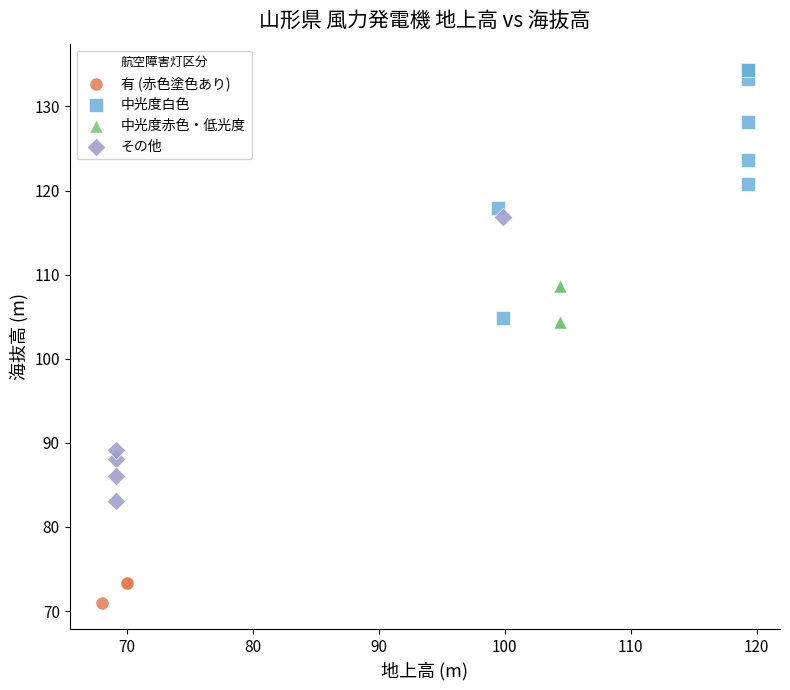

Which series contains the highest Y value?

中光度白色